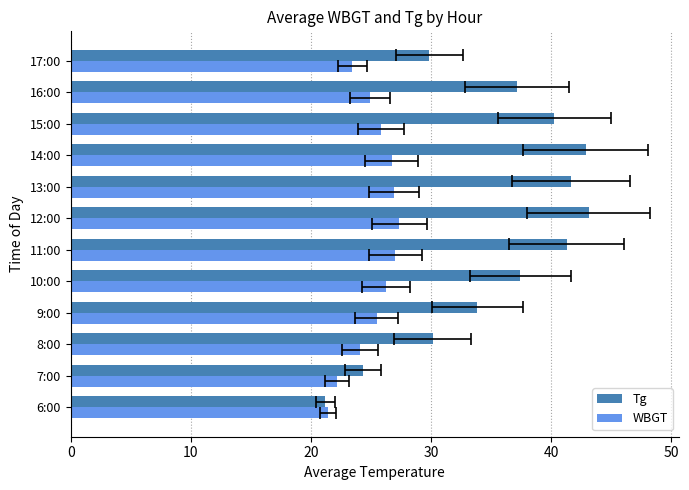

Reading left to right, what are all the values shown in this chart?

Tg: 21.2	24.3	30.1	33.9	37.4	41.3	43.1	41.6	42.9	40.2	37.1	29.8
WBGT: 21.4	22.1	24.1	25.5	26.3	27.0	27.4	26.9	26.7	25.8	24.9	23.4